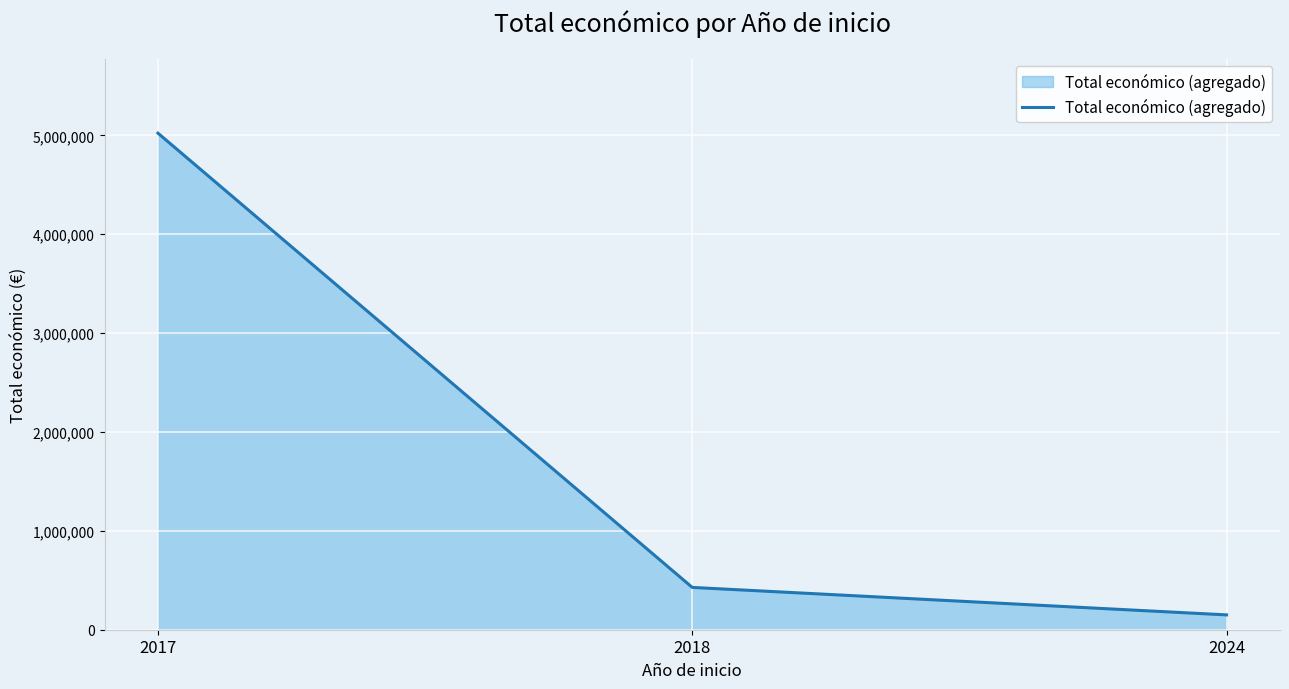

Rank the categories by value from highest to lowest.

2017, 2018, 2024